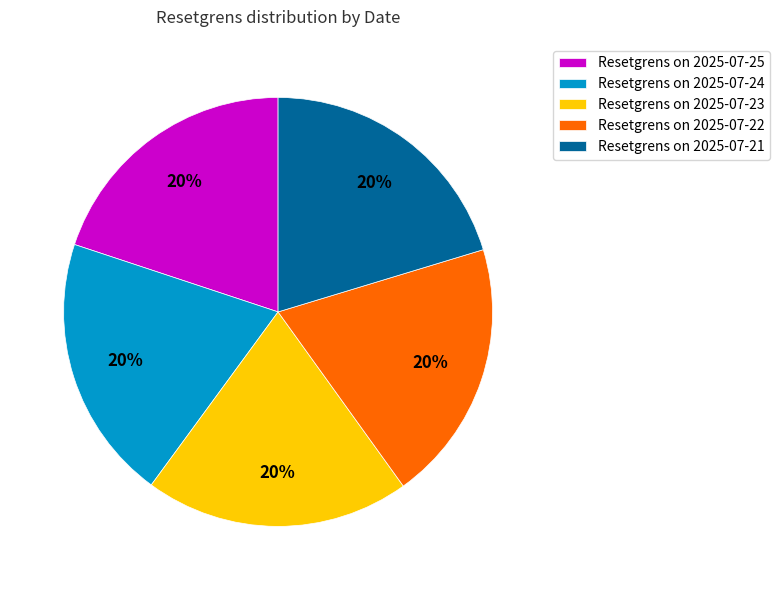

Does any single category account for the majority?

No